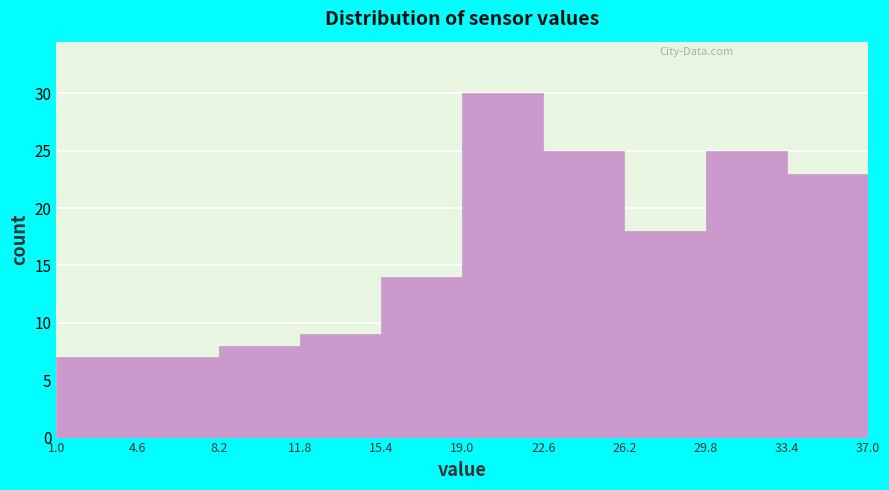

Which range on the x-axis has the tallest bar?

19.0 to 22.6